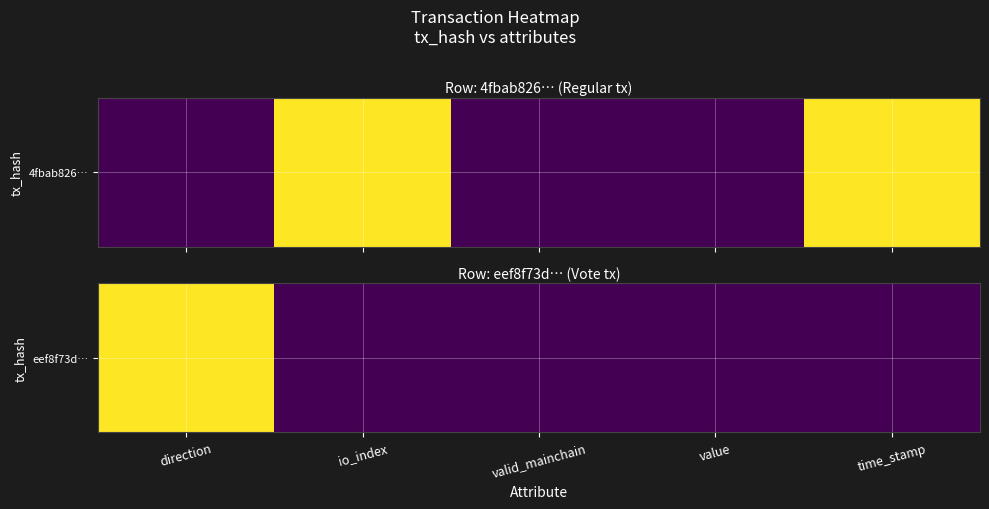

The value at direction is 0.3. True or false?

False